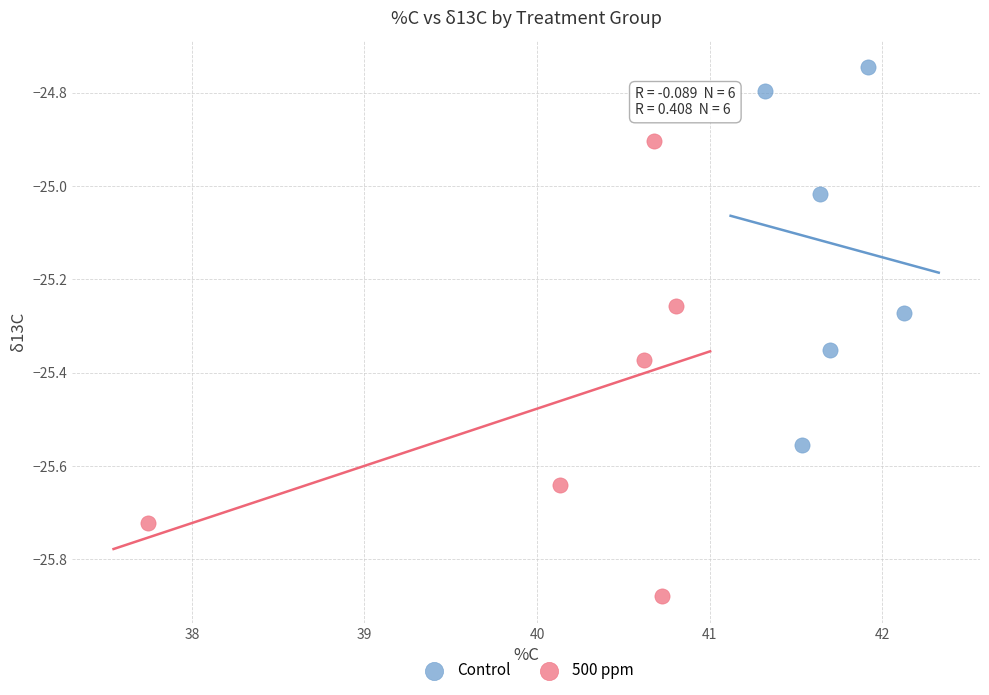

Which series has the largest Y range (max minus min)?

500 ppm